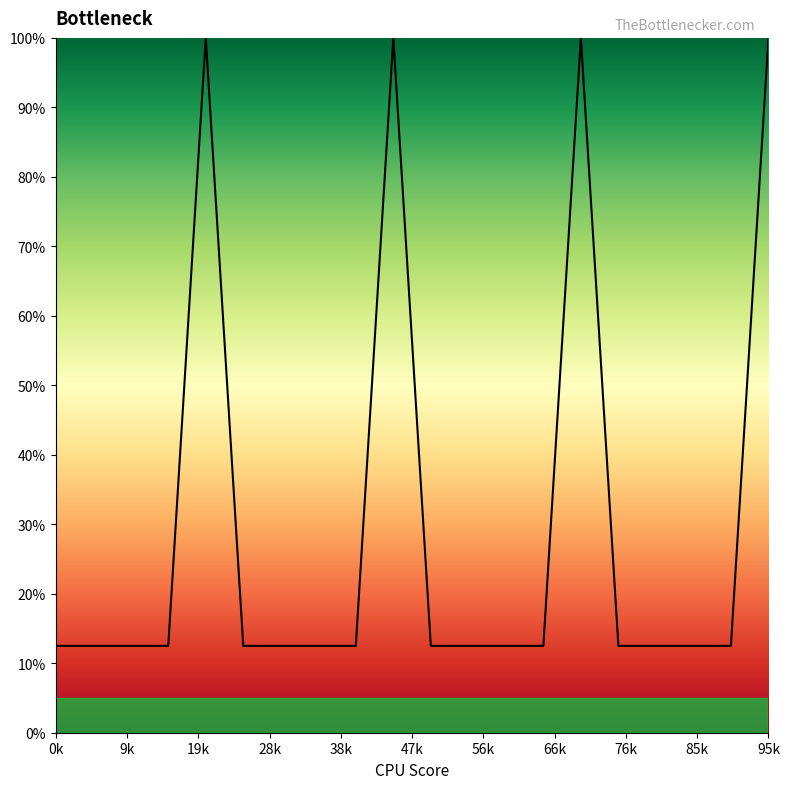

What is the difference between the maximum and minimum values?

87.5